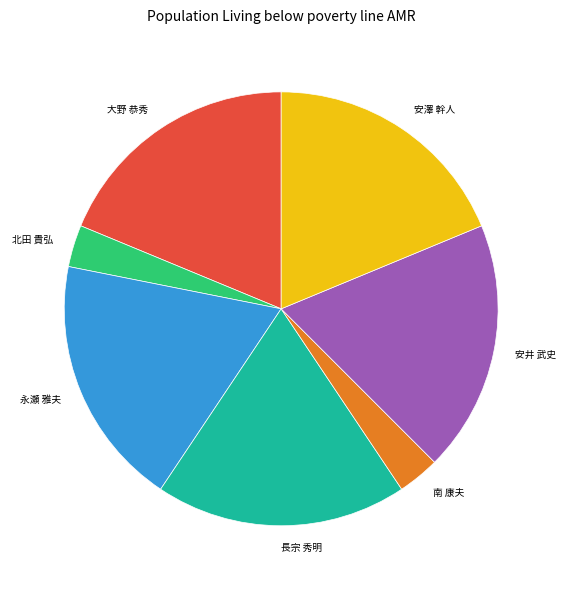

Is the sum of 北田 貴弘 and 安井 武史 greater than half?

No